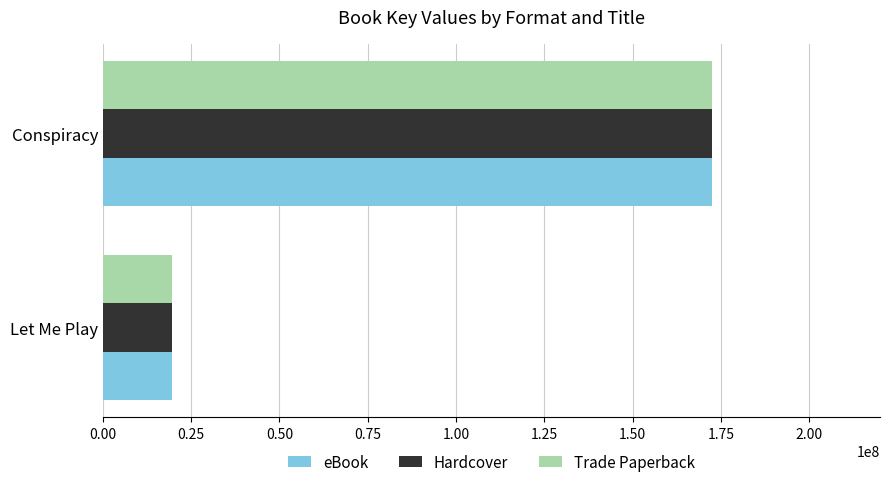

What is the sum of all Hardcover values?

192056807